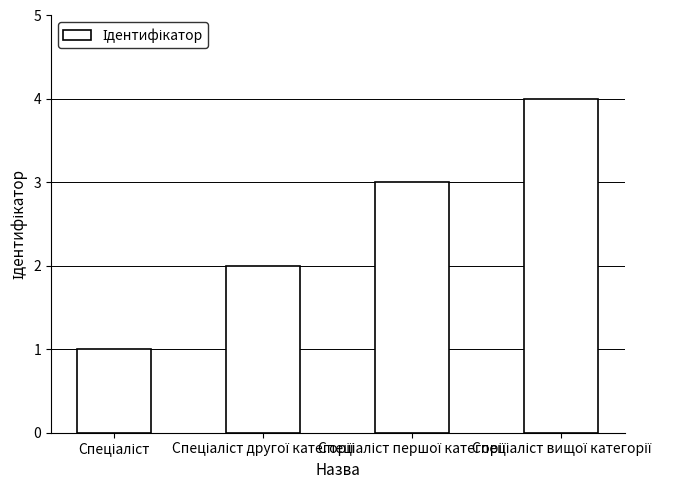

What is the greatest value displayed?

4